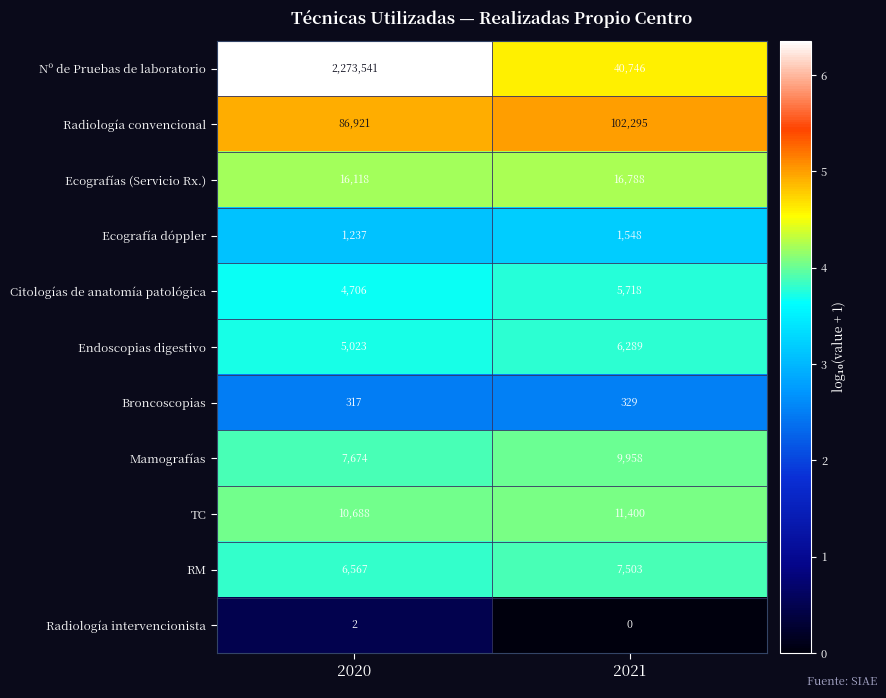

At how many categories does at least one series exceed 2?

2